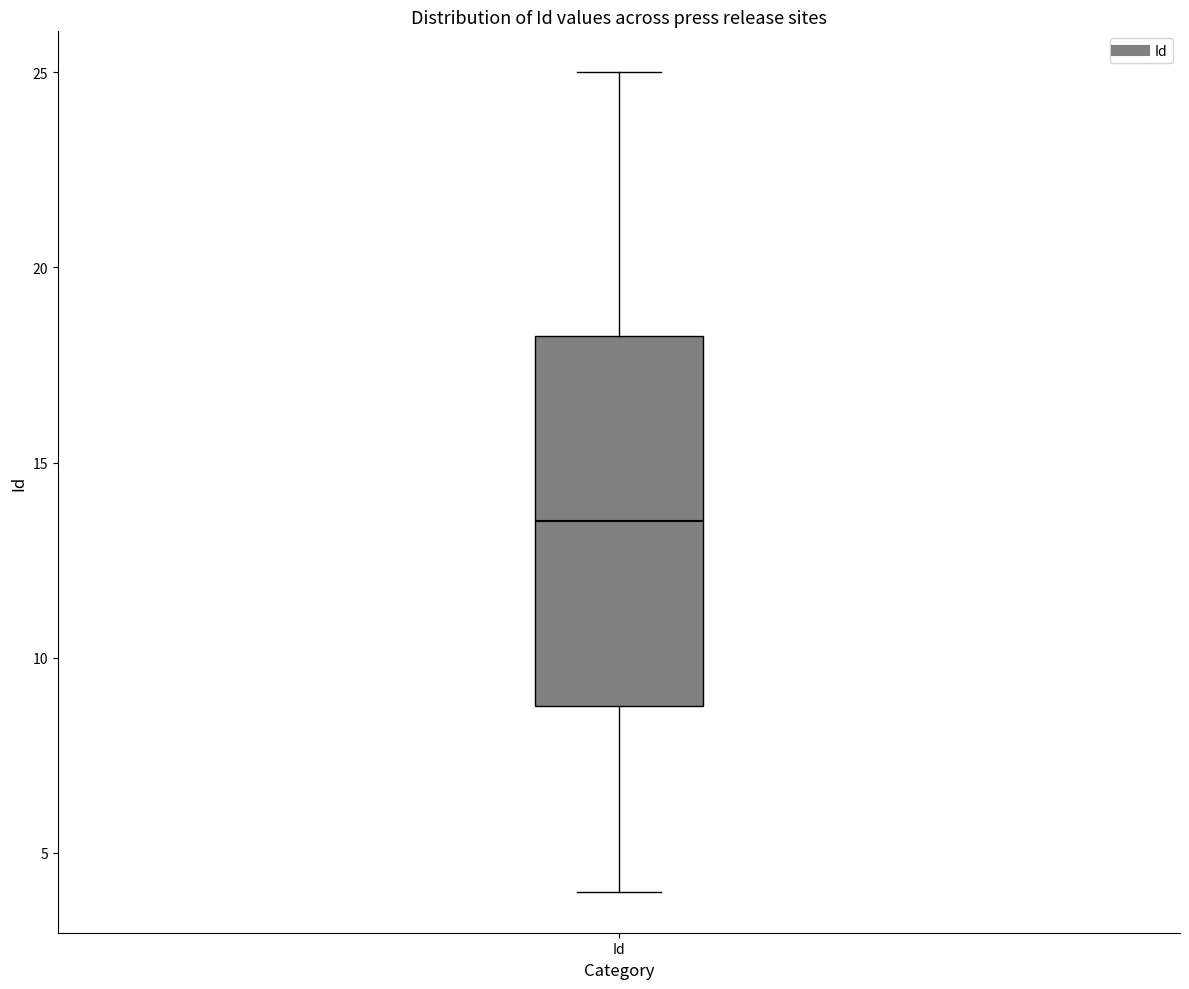

Where does the upper whisker of the box for Id end on the y-axis? The values are not printed on the chart, so give them approximately, as read against the axis.

25.0